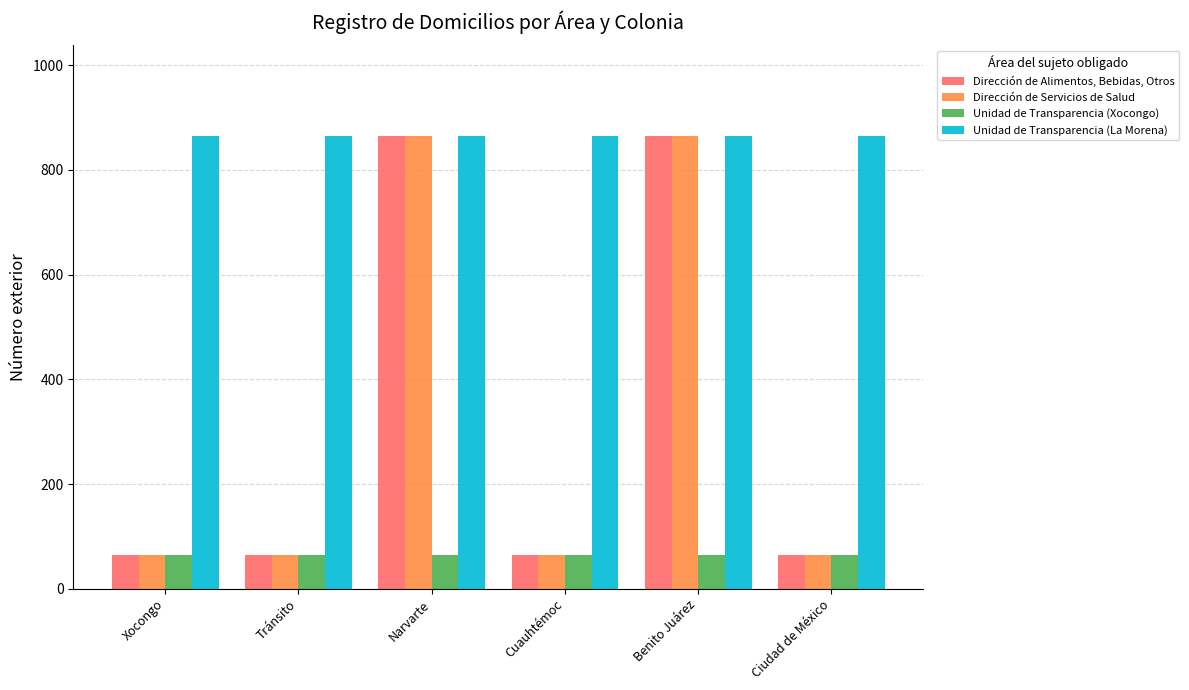

Read the Unidad de Transparencia (La Morena) value at Ciudad de México.

865